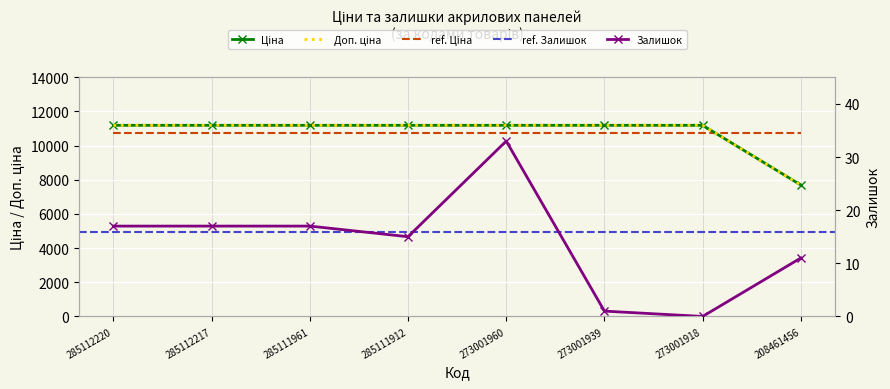

Reading right to left, transcribe all the data shown in this chart.

Ціна: 208461456=7693.1	273001918=11188.2	273001939=11188.2	273001960=11188.2	285111912=11188.2	285111961=11188.2	285112217=11188.2	285112220=11188.2
Доп. ціна: 208461456=7693.1	273001918=11188.2	273001939=11188.2	273001960=11188.2	285111912=11188.2	285111961=11188.2	285112217=11188.2	285112220=11188.2
Залишок: 208461456=11.0	273001918=0.0	273001939=1.0	273001960=33.0	285111912=15.0	285111961=17.0	285112217=17.0	285112220=17.0